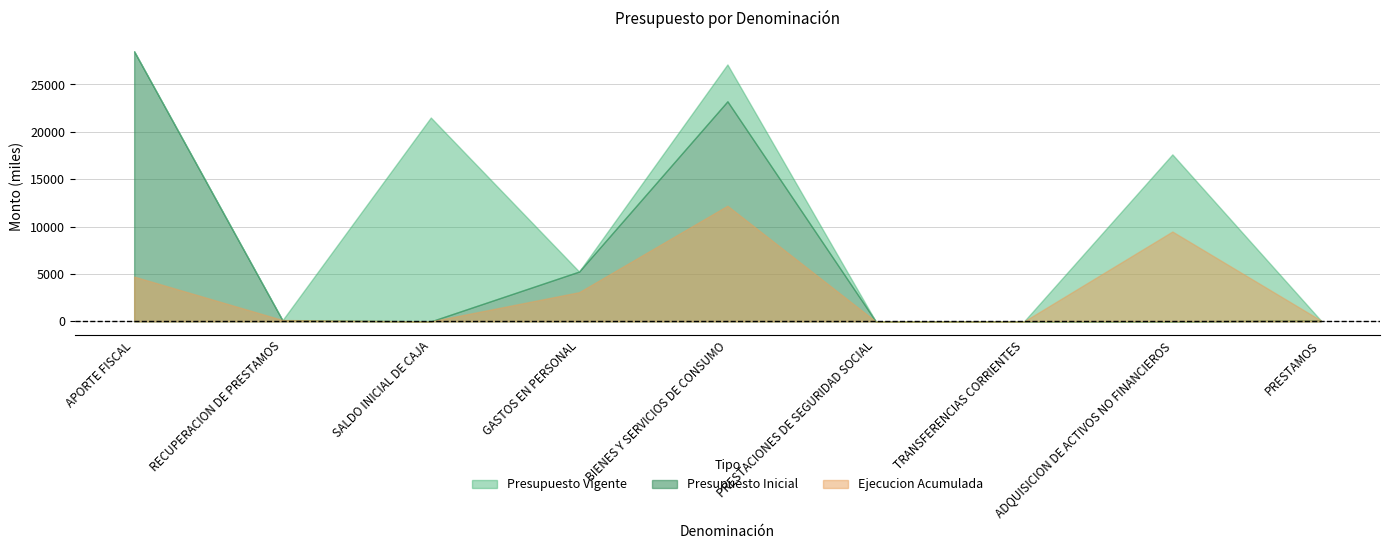

At PRESTAMOS, list the series in order from smallest to largest.

Ejecucion Acumulada, Presupuesto Inicial, Presupuesto Vigente